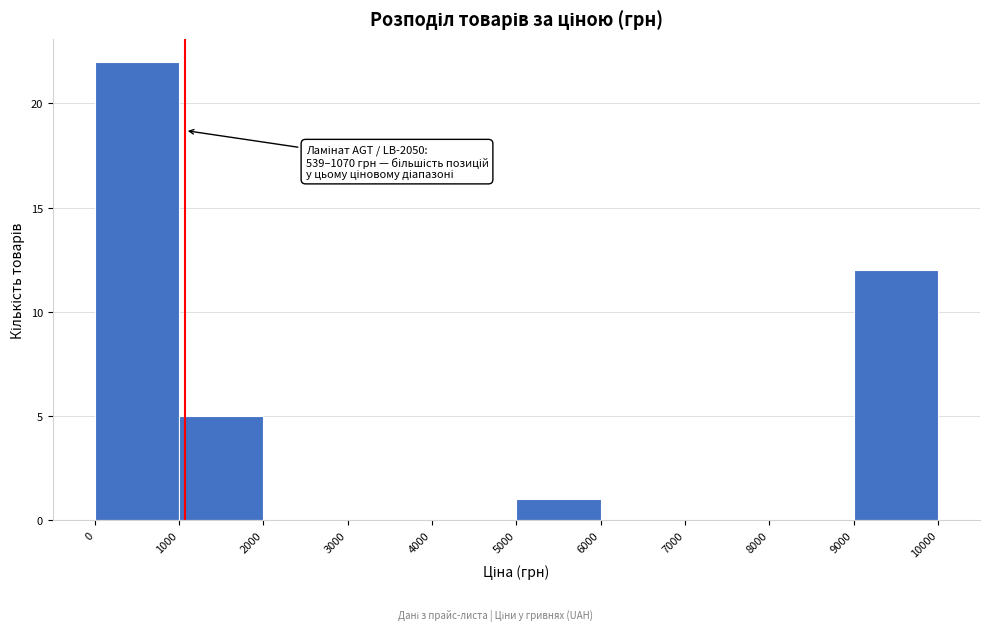

Which range on the x-axis has the tallest bar?

0 to 1000